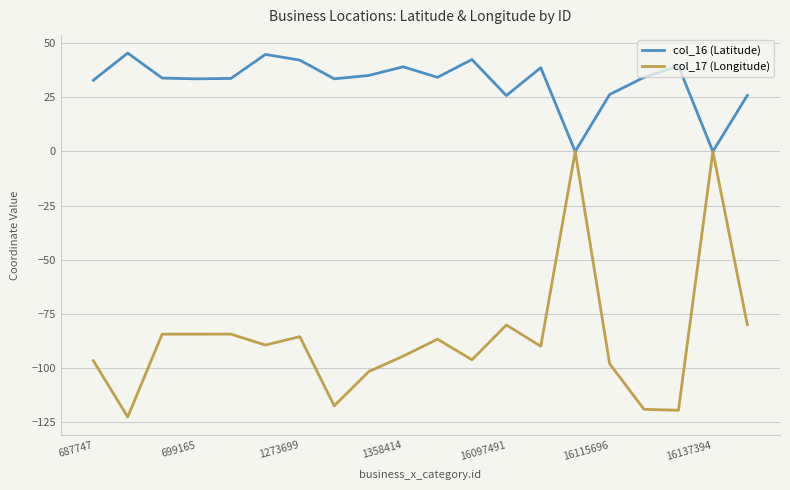

List the series in order of their peak value, lowest first.

col_17 (Longitude), col_16 (Latitude)